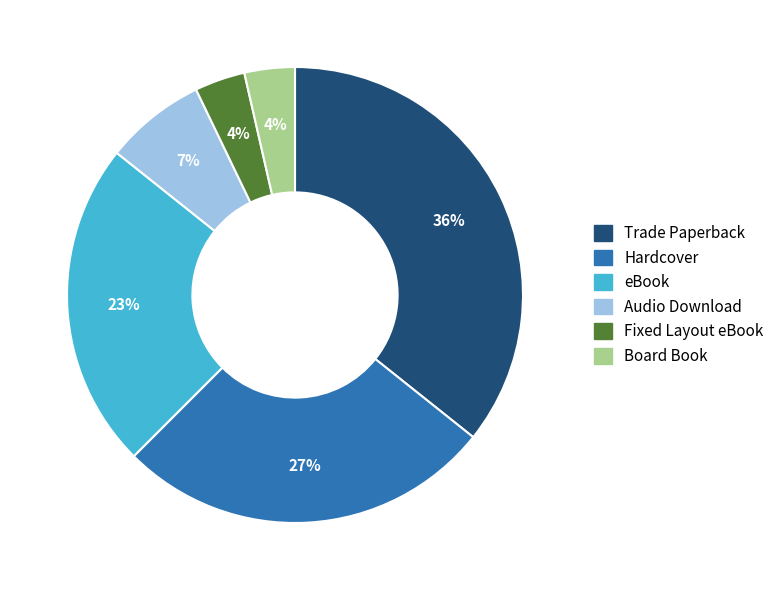

To the nearest percent, what percentage of the pie is Hardcover?

27%